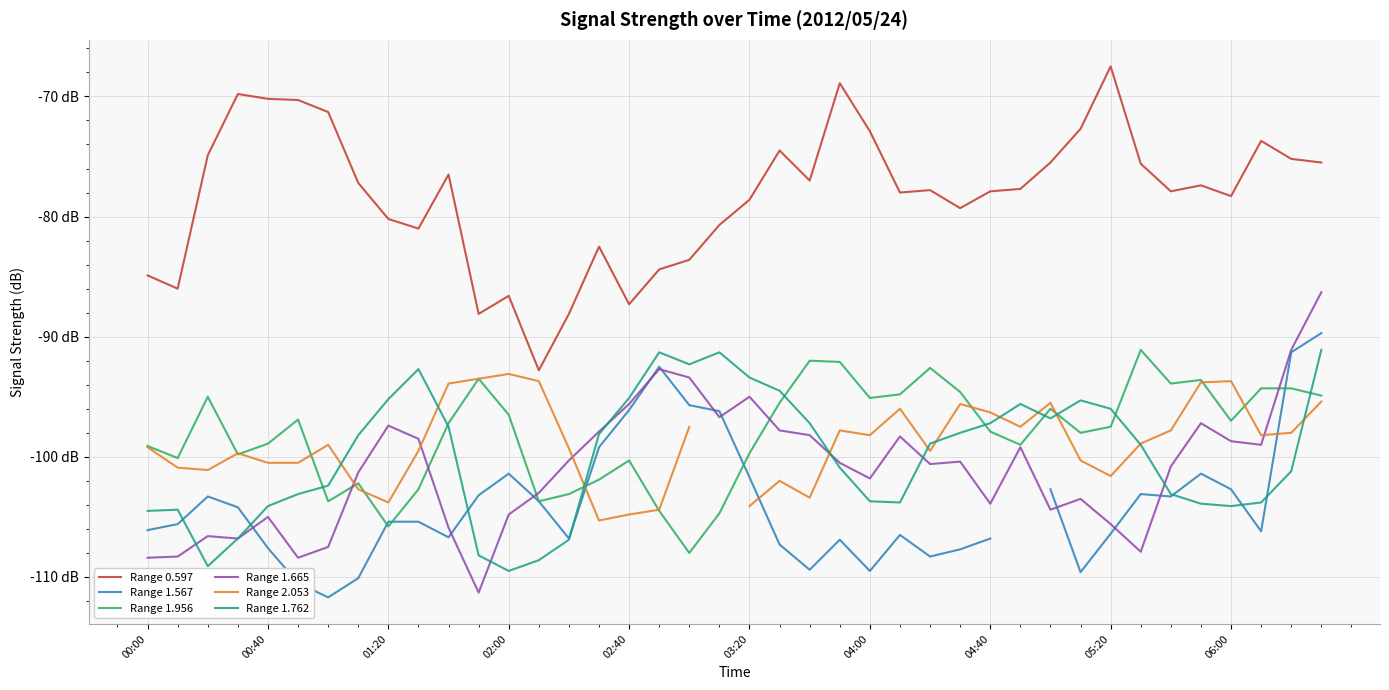

Is it true that Range 0.597 equals -109.6 at 10?

False